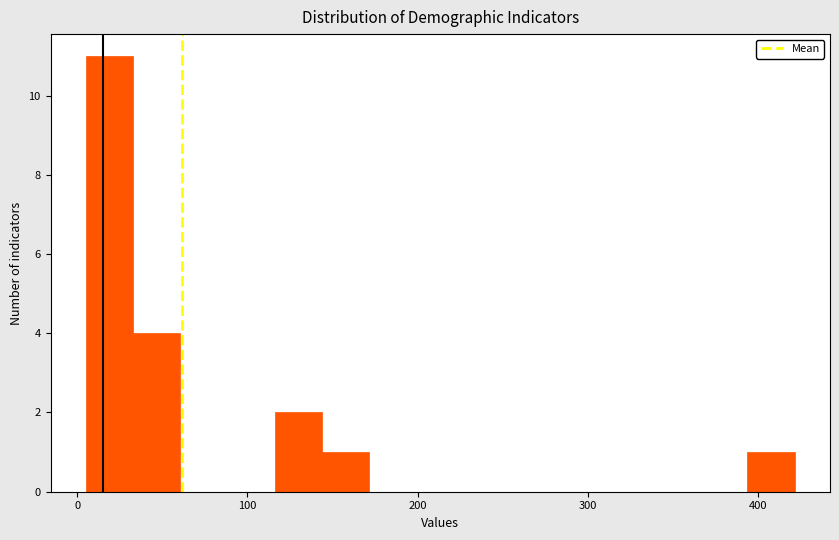

Around what value on the x-axis is the tallest bar? Give the approximate position of its centre, as read against the axis.

20